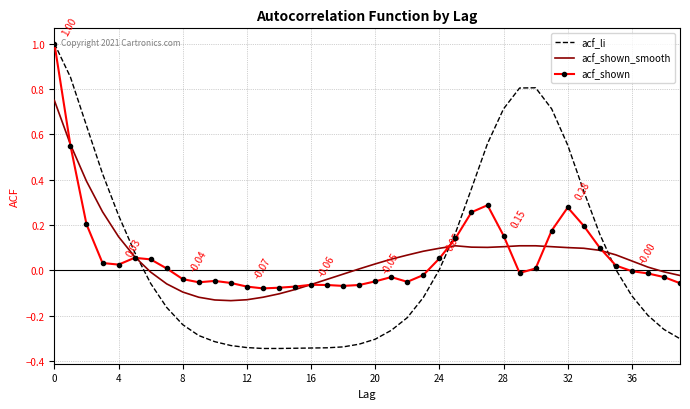

How many intersections are there between acf_shown_smooth and acf_li?

3